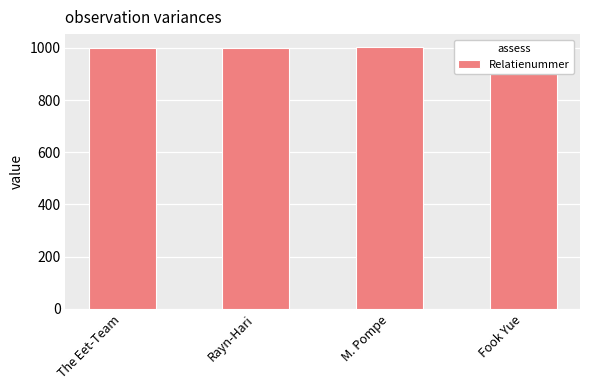

Reading left to right, extract all data points from this chart.

1000	1001	1002	1003